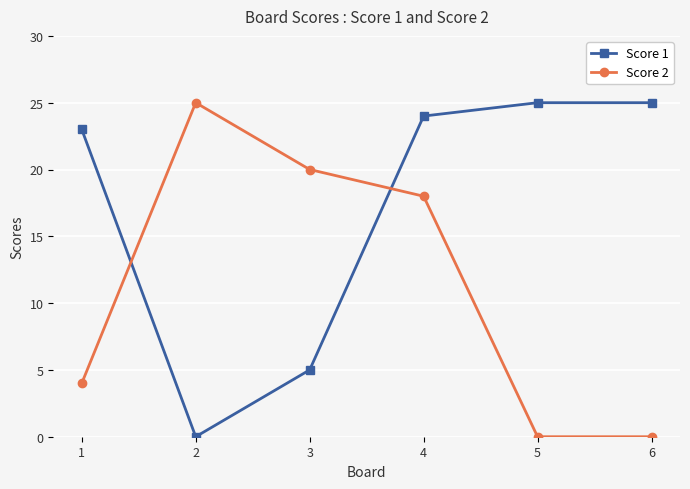

Which series has the largest total across all categories?

Score 1